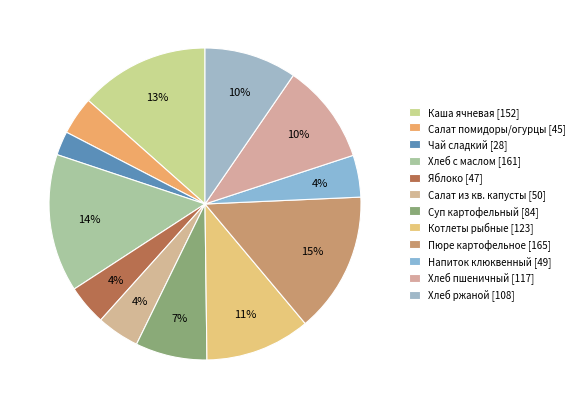

Is there a majority slice in this chart?

No